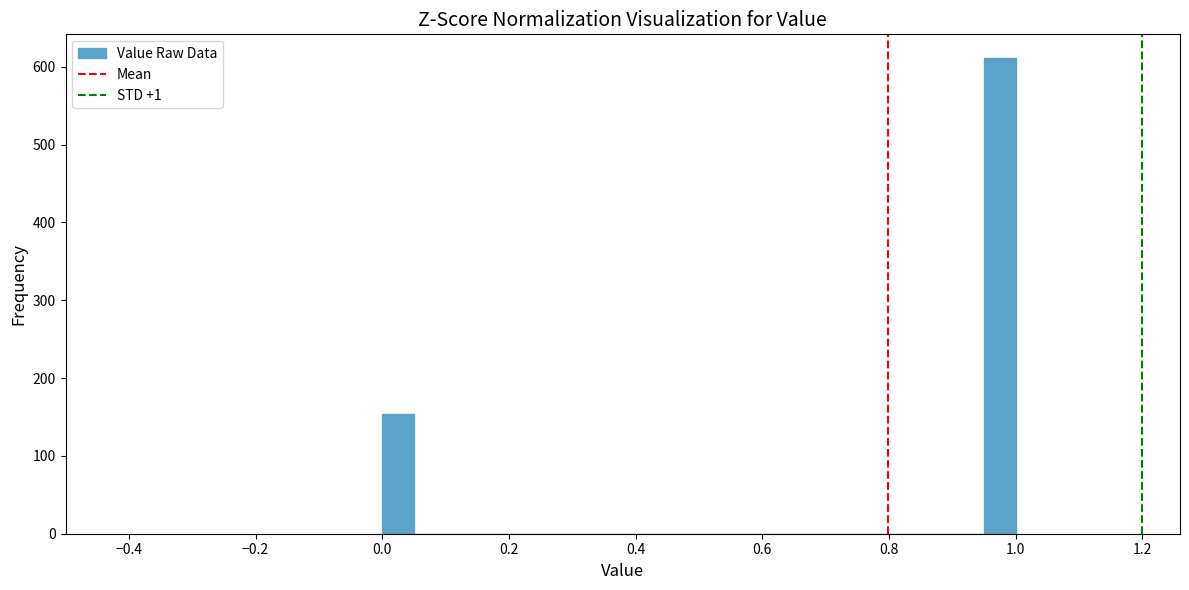

Read against the x-axis, roughly where is the centre of the tallest bar?

0.98